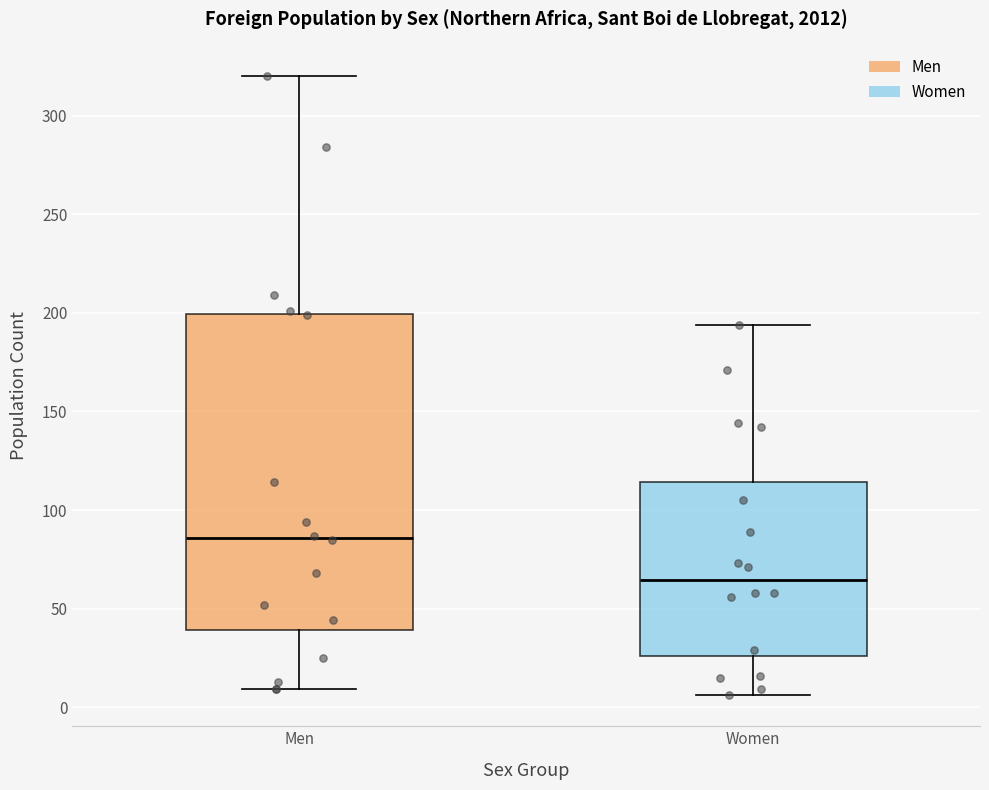

Reading left to right, read every box against the y-axis: the position of its median line, the range the box covers, and the ends of its whiskers. The values are not printed on the chart, so give them approximately, as read against the axis.

Men: median 85, box 40 to 200, whiskers 10 to 320
Women: median 65, box 25 to 115, whiskers 5 to 195